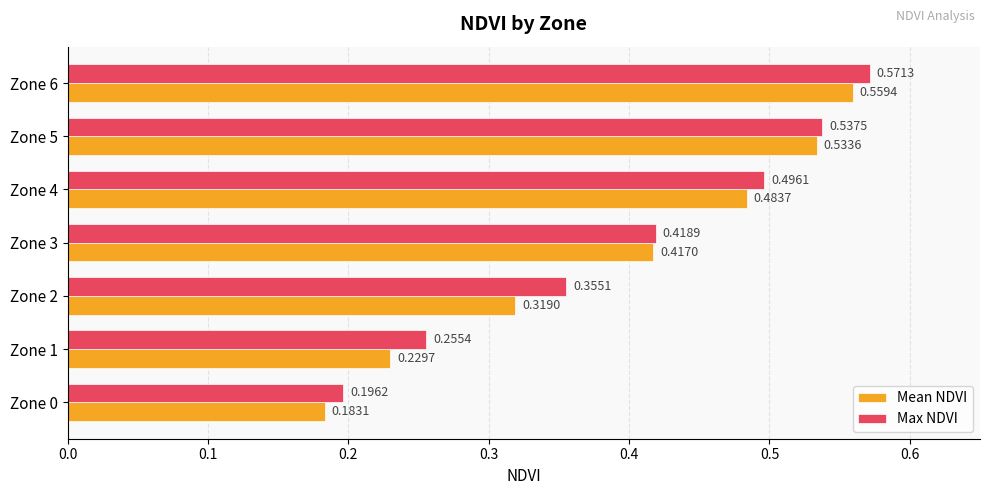

Rank the series at Zone 3 from lowest to highest value.

Mean NDVI, Max NDVI